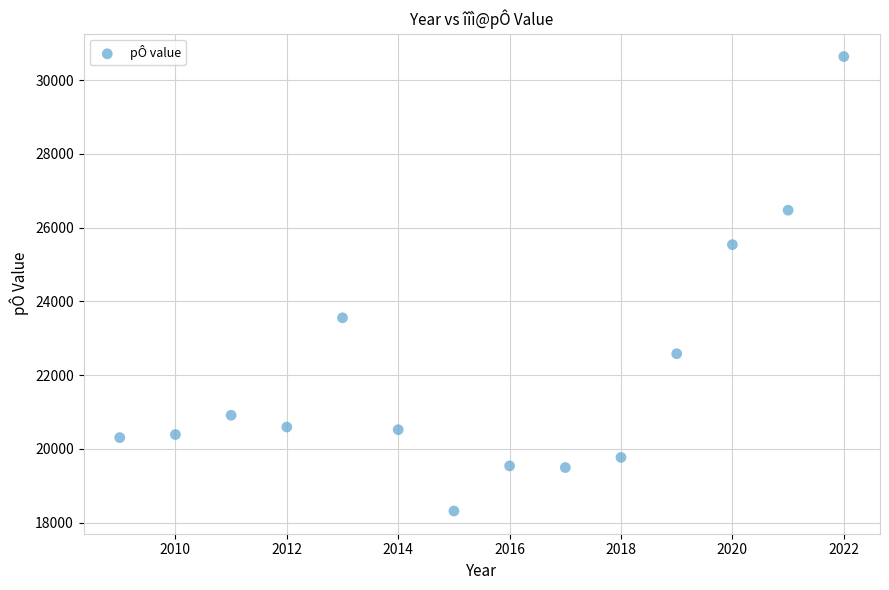

What is the range of X values (max minus min)?

13.0